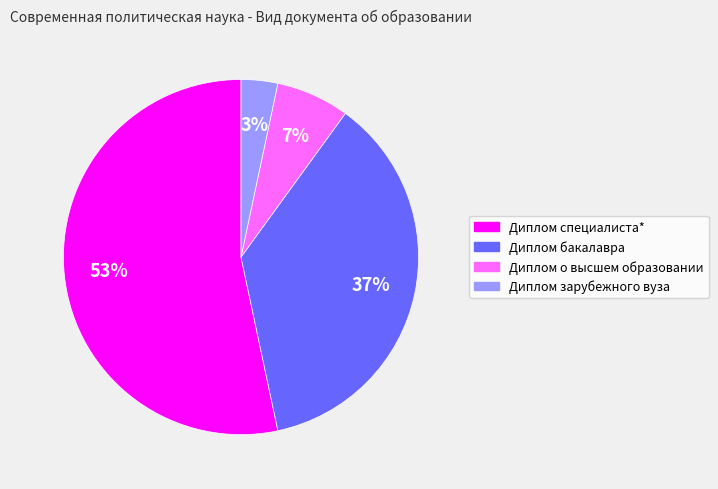

Count the number of slices in the pie.

4